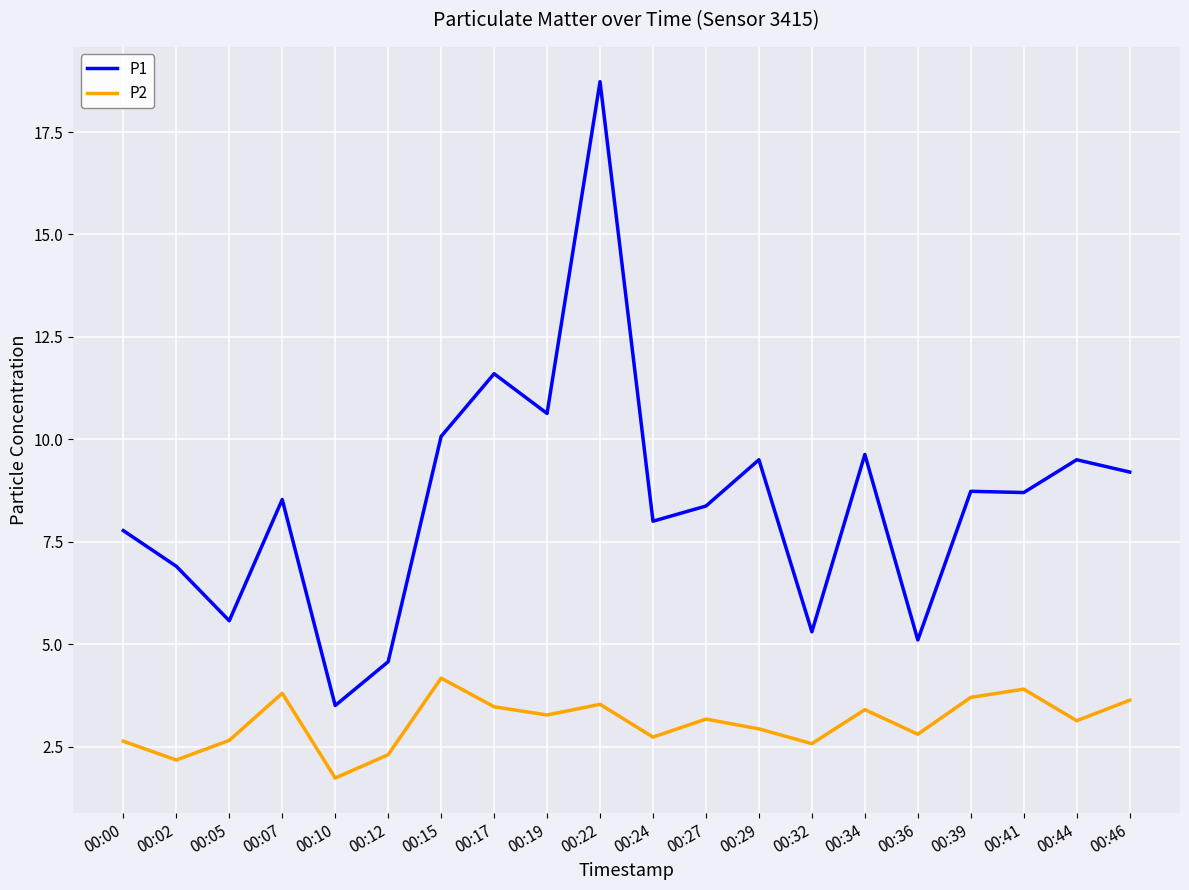

Which category has the highest value in the P2 series?

00:15